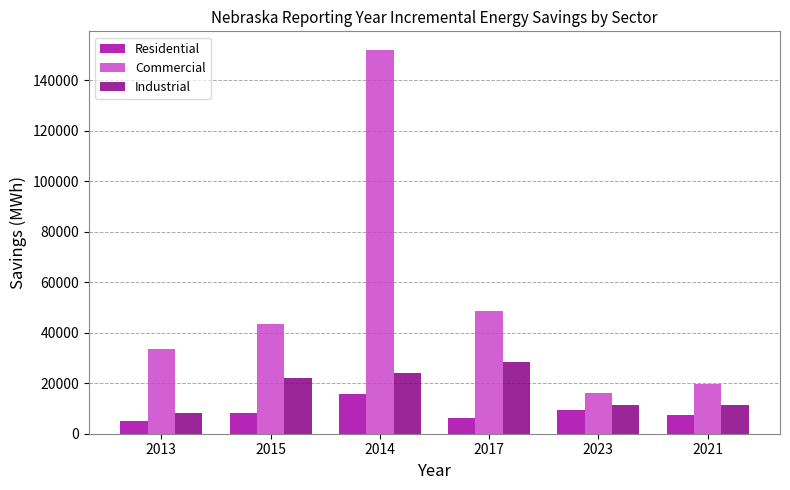

What is the difference between the maximum and minimum values in the Residential series?

10396